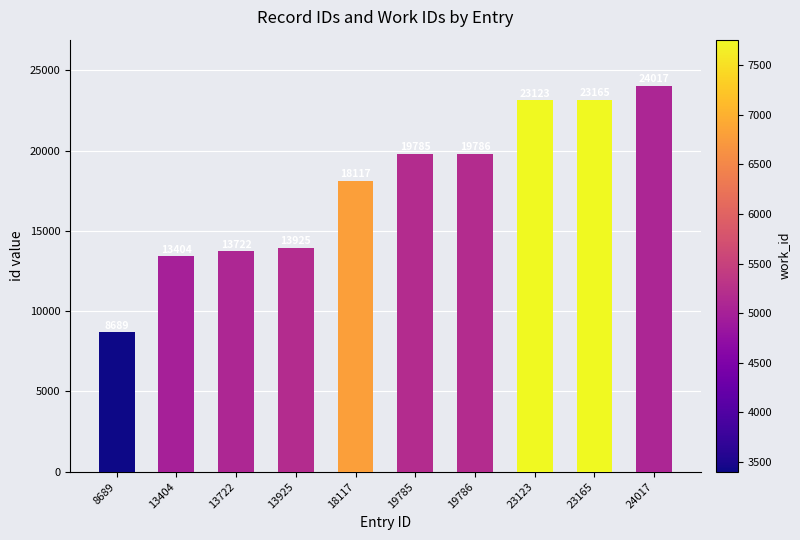

Is it true that the value at 13722 is 13722?

True